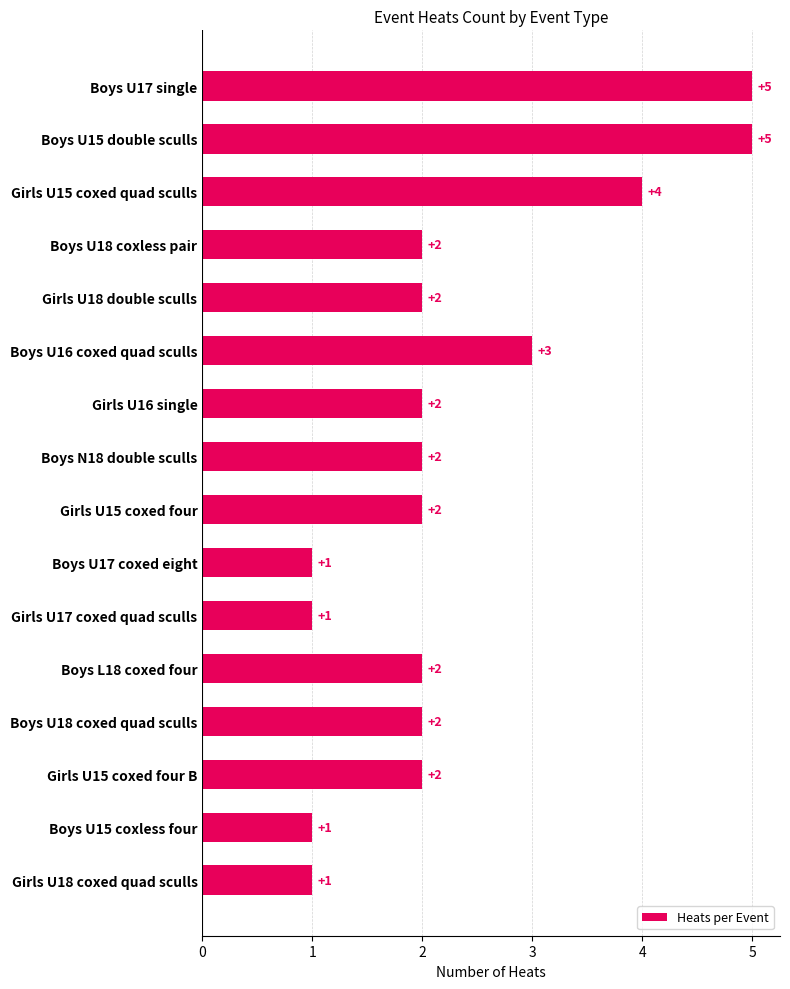

What is the maximum value shown in the chart?

5